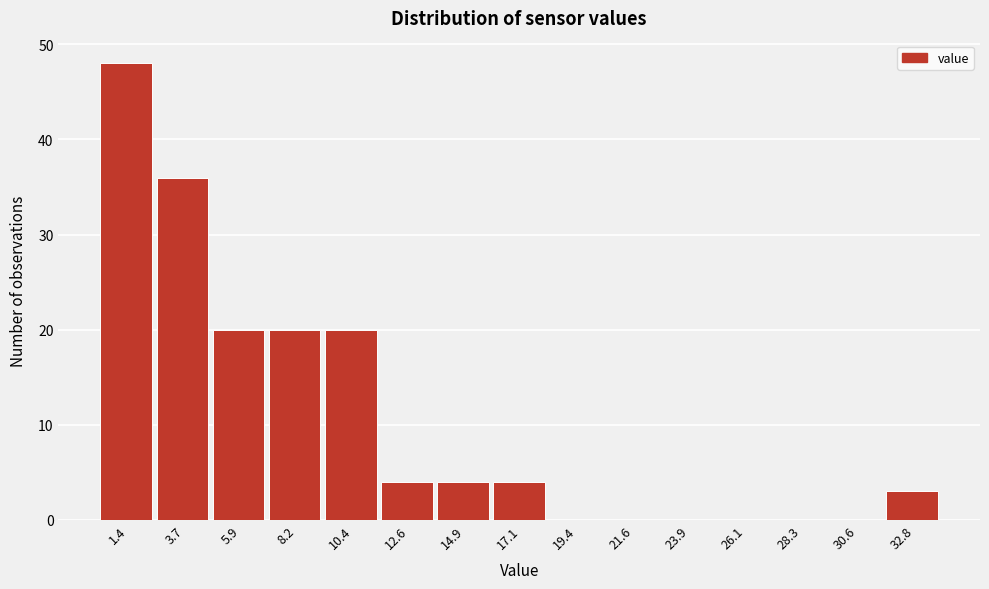

Reading right to left, list all the values displayed in this chart.

32.8=3	30.6=0	28.3=0	26.1=0	23.9=0	21.6=0	19.4=0	17.1=4	14.9=4	12.6=4	10.4=20	8.2=20	5.9=20	3.7=36	1.4=48